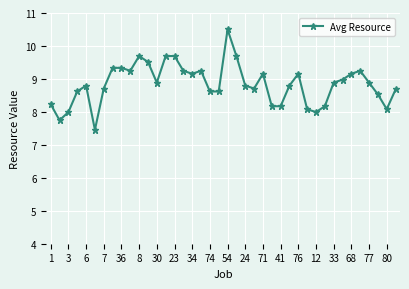

What is the average value?

8.8